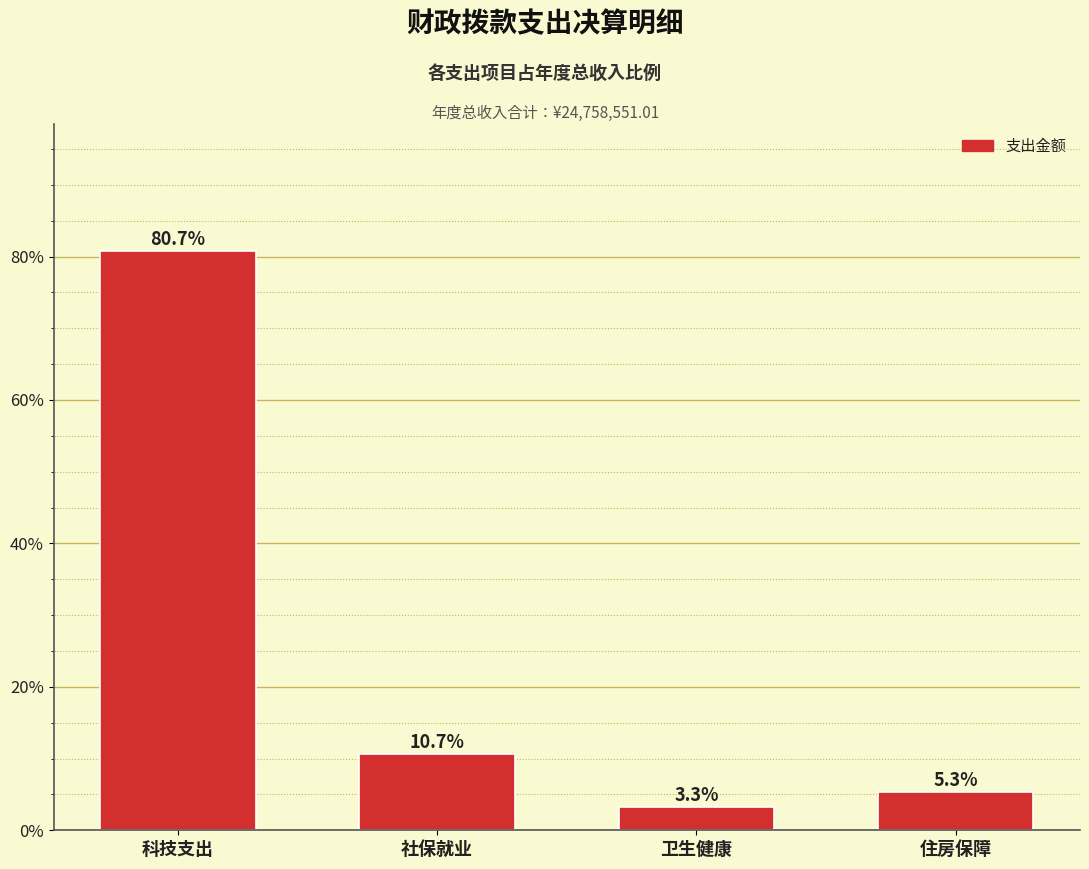

Reading left to right, transcribe all the data shown in this chart.

80.7	10.7	3.3	5.3